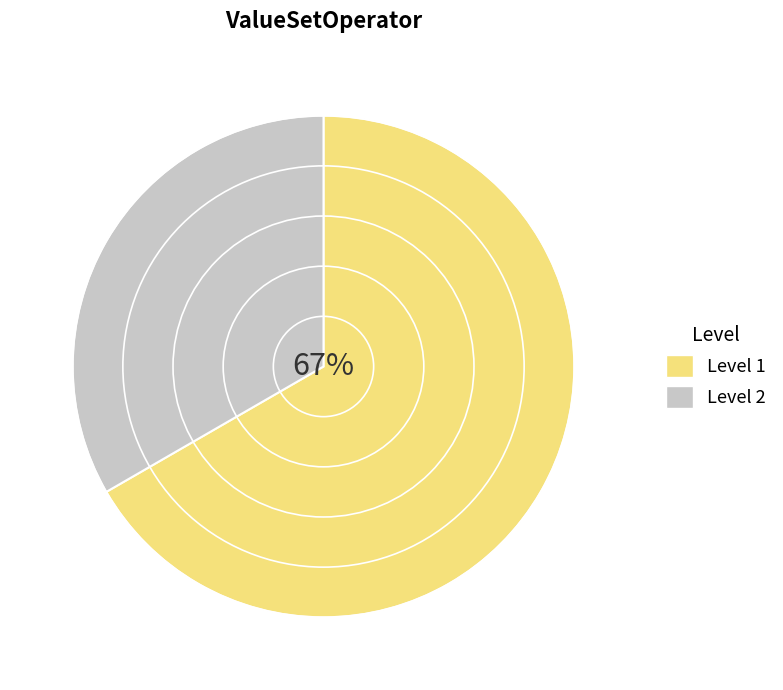

Count the number of slices in the pie.

2